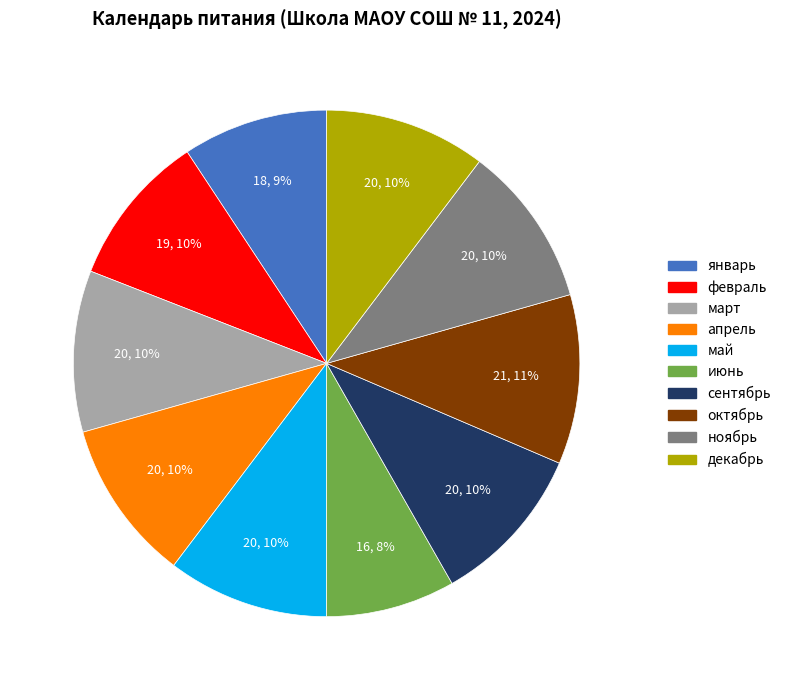

Does февраль represent more than half of the total?

No